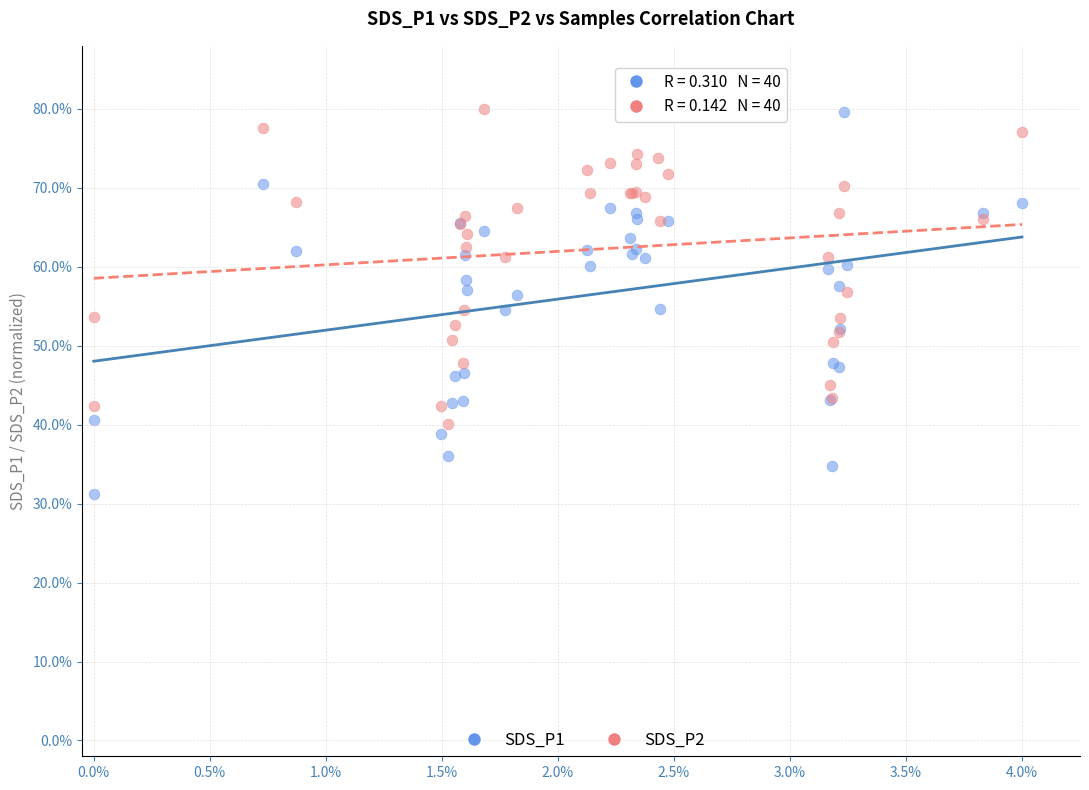

Which series has the widest spread of Y values?

SDS_P1